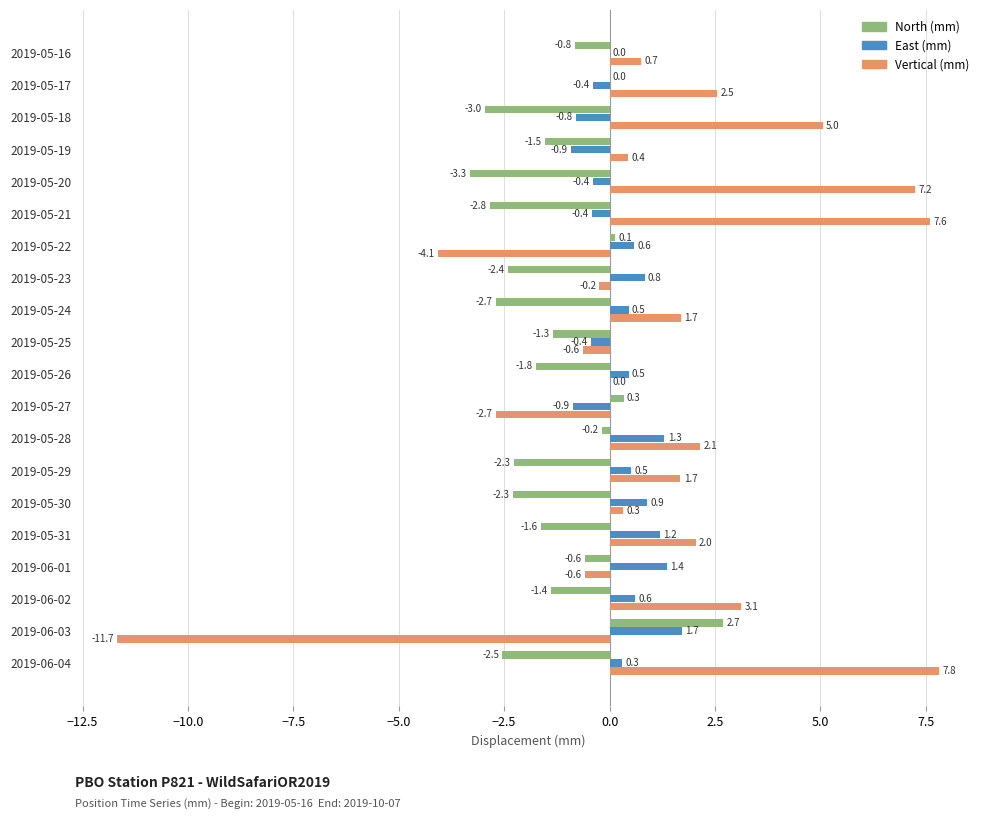

What is the approximate value of North (mm) at 2019-05-24?

-2.7